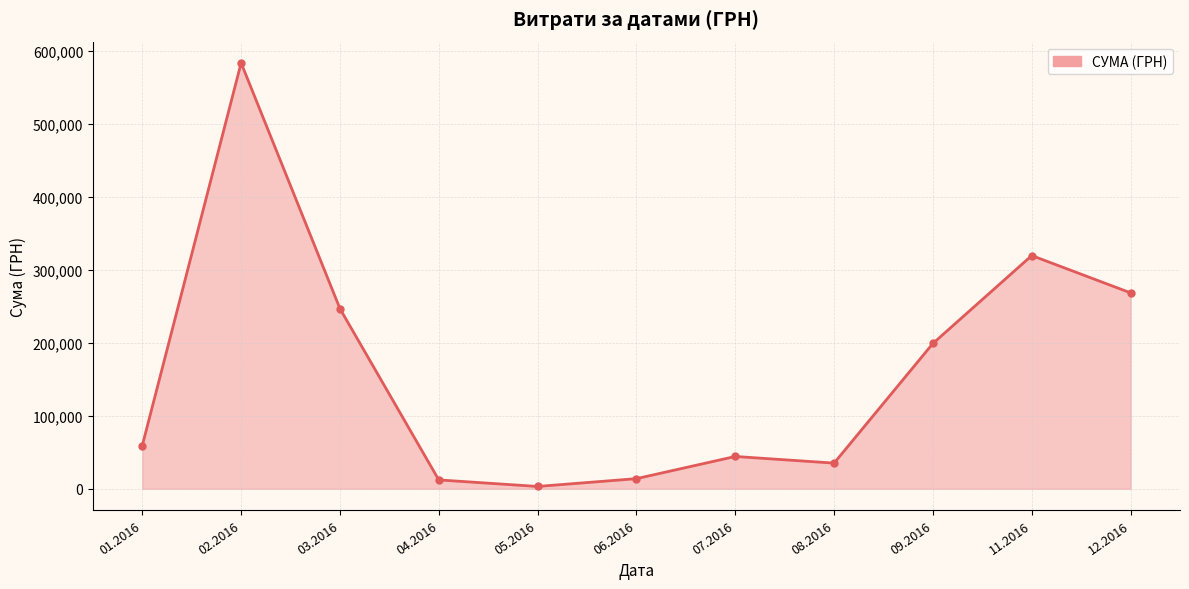

What is the maximum value shown in the chart?

583556.1